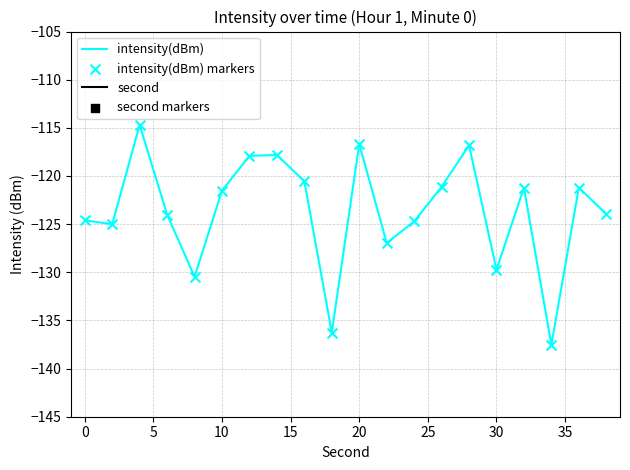

At how many categories does at least one series exceed -72?

20